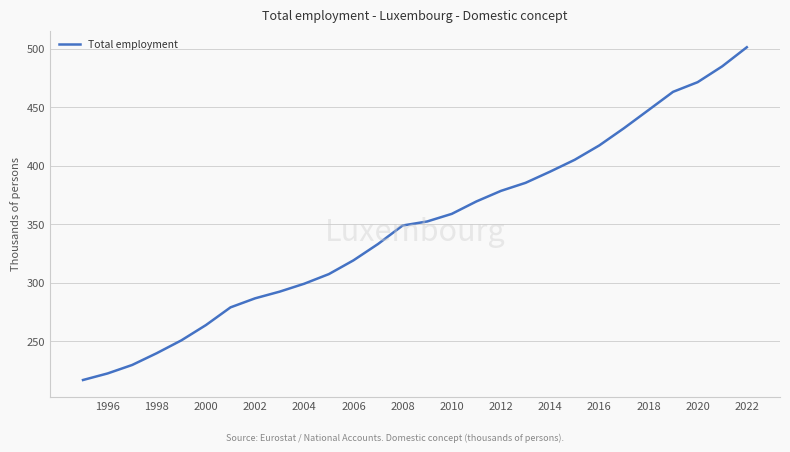

How many lines are shown in the chart?

1